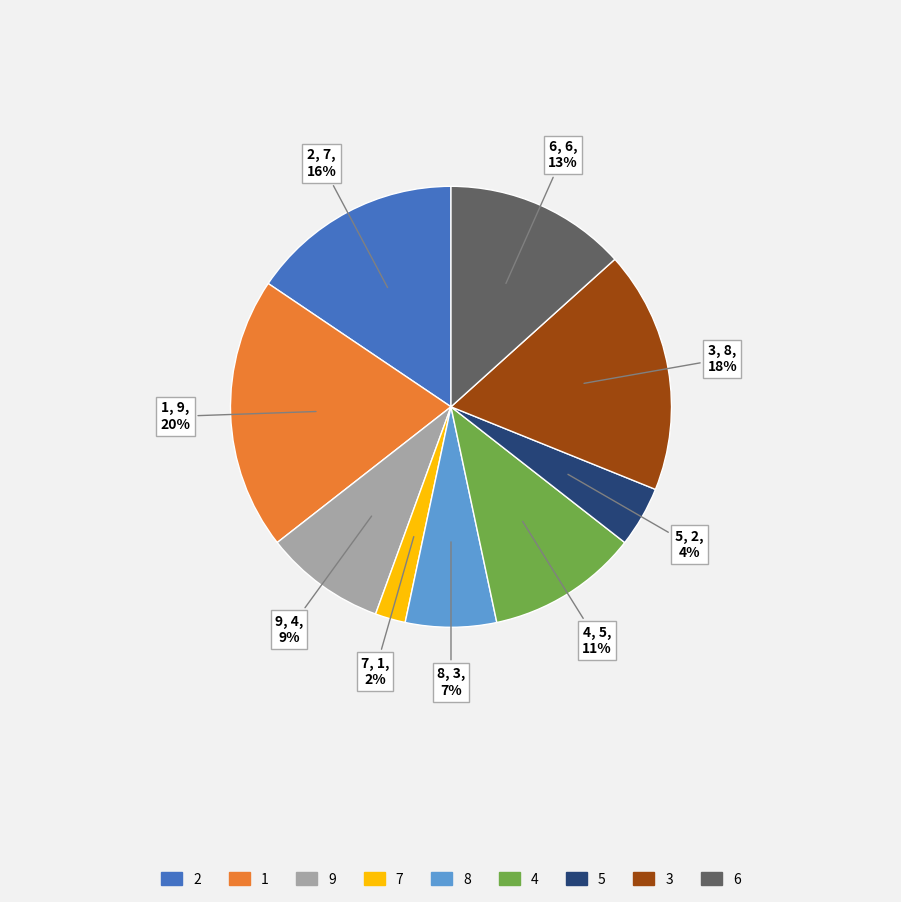

How many segments does this pie chart have?

9